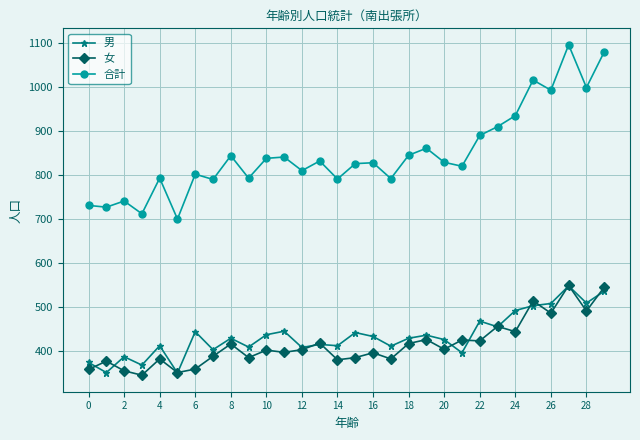

True or false: 男 has more than 2 points higher than both neighbors.

True